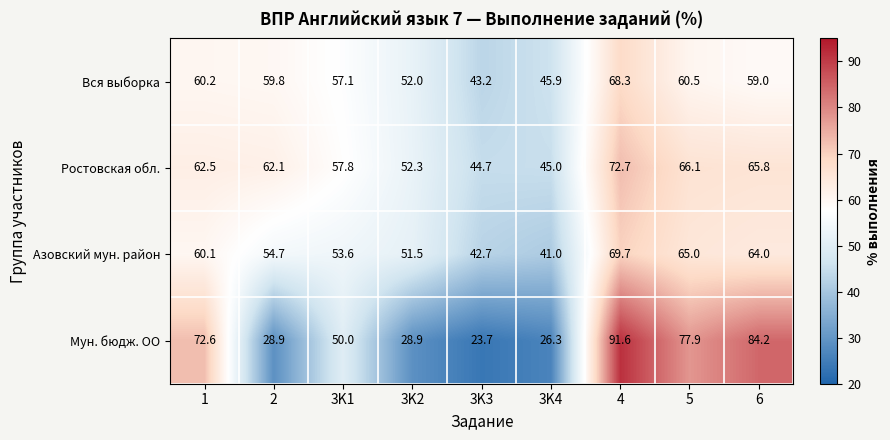

Rank the series at 3K3 from lowest to highest value.

Мун. бюдж. ОО, Азовский мун. район, Вся выборка, Ростовская обл.